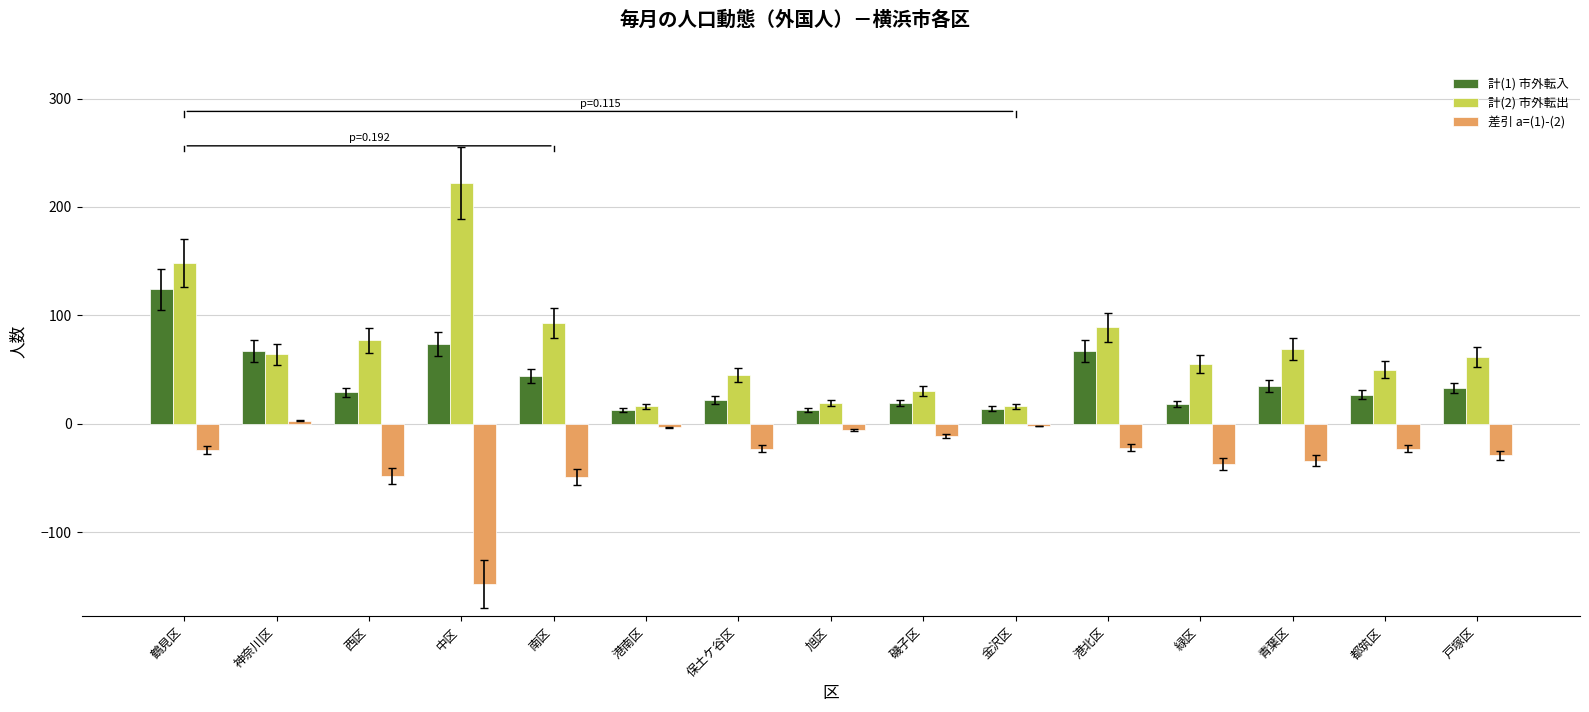

At 保土ケ谷区, list the series in order from largest to smallest.

計(2) 市外転出, 計(1) 市外転入, 差引 a=(1)-(2)